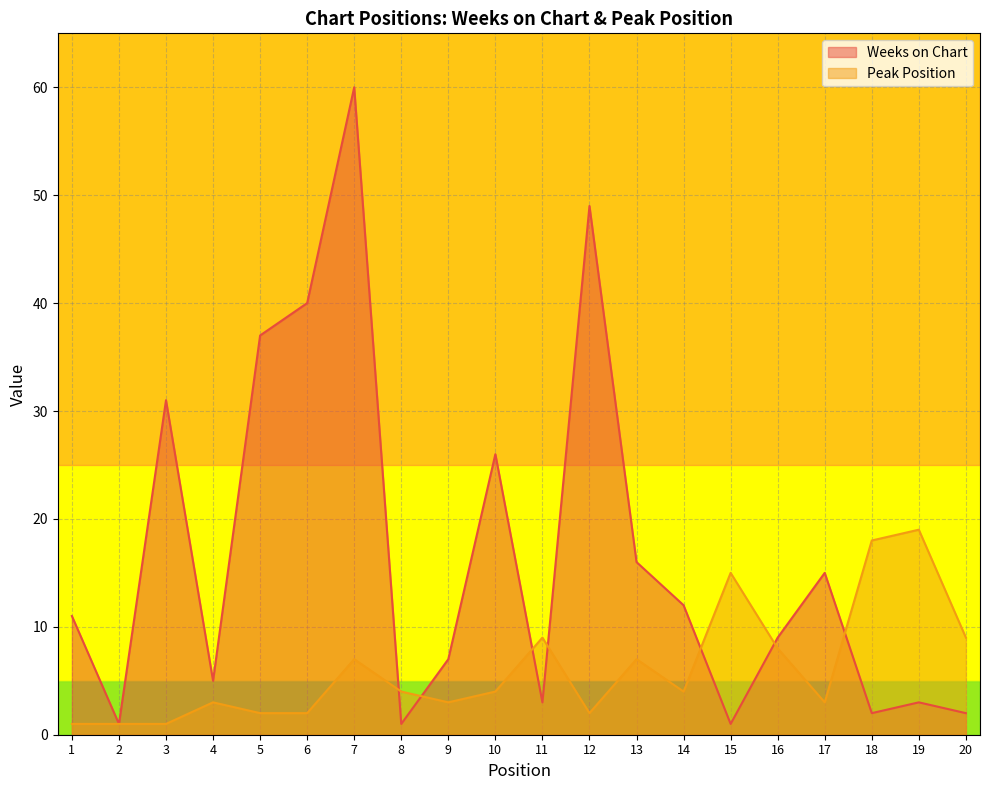

True or false: Weeks on Chart has a value of 16 at 13.

True